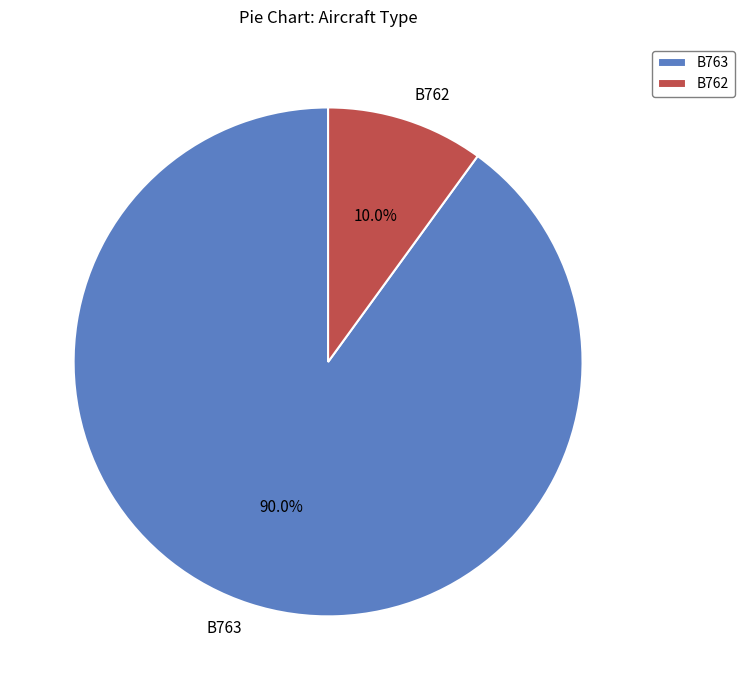

Does B762 account for over 50% of the chart?

No